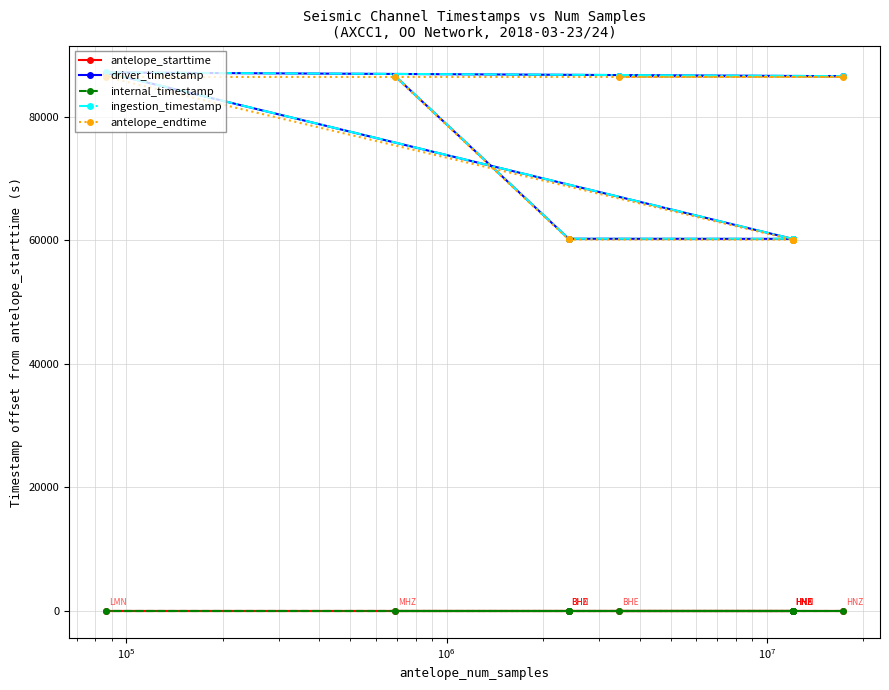

What is the value of the antelope_endtime point at the 2nd from the left?

86400.0